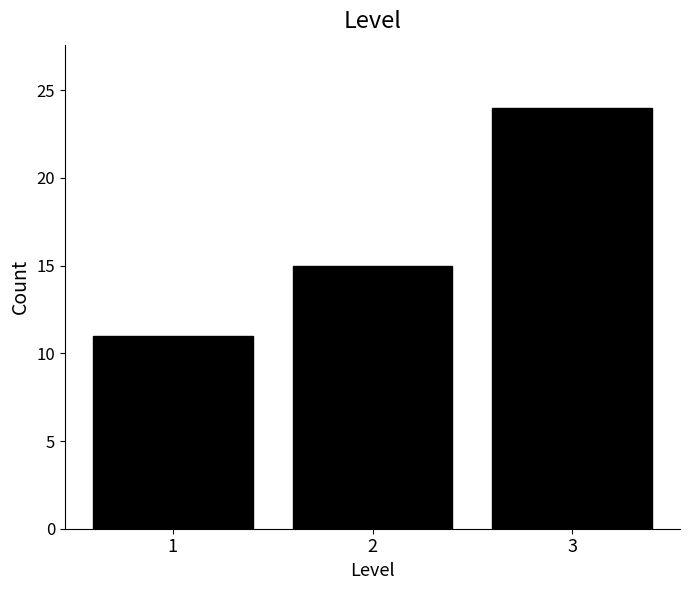

Reading left to right, extract all data points from this chart.

11	15	24